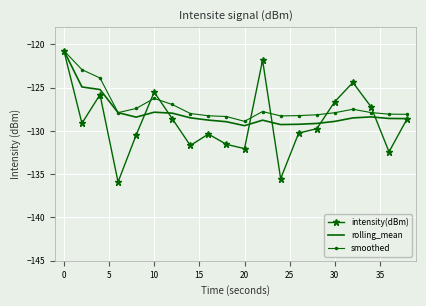

Which series has the widest spread of values?

intensity(dBm)